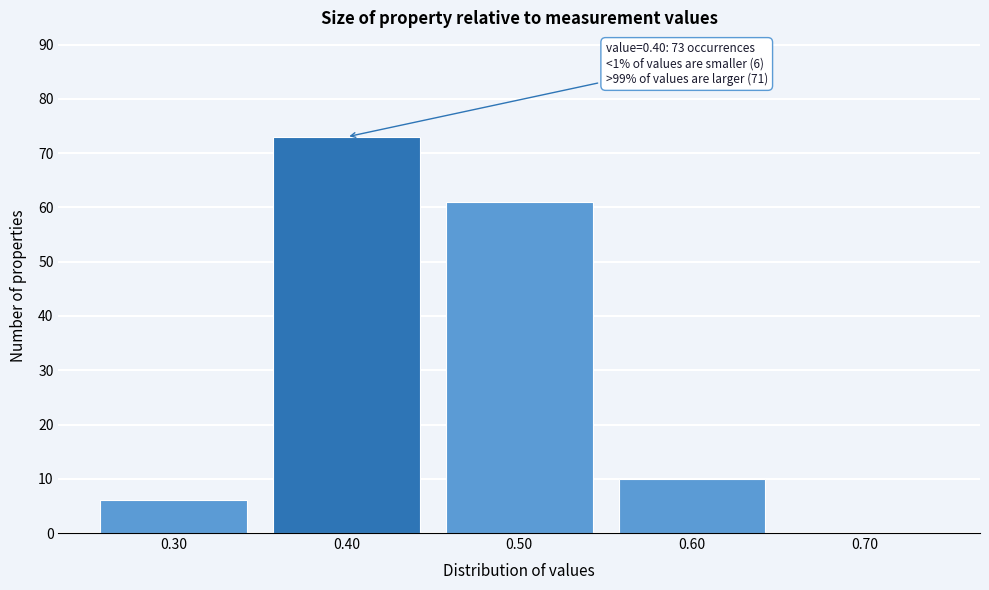

Reading right to left, transcribe all the data shown in this chart.

0.70=0	0.60=10	0.50=61	0.40=73	0.30=6